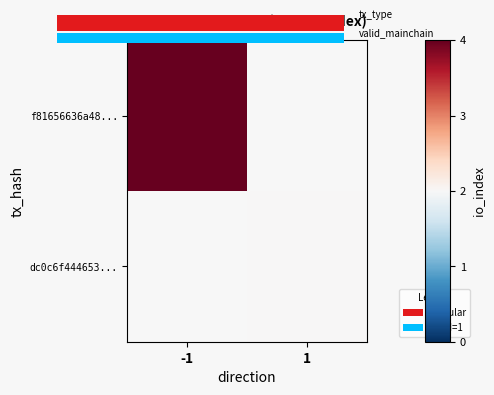

Rank the series by their average value, from lowest to highest.

f81656636a48..., dc0c6f444653...